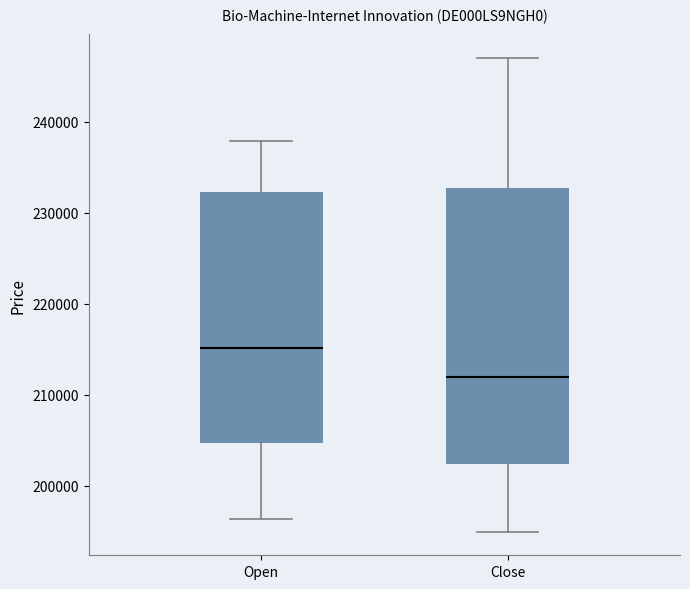

Which box is the tallest, from its lower edge to its upper edge?

Close